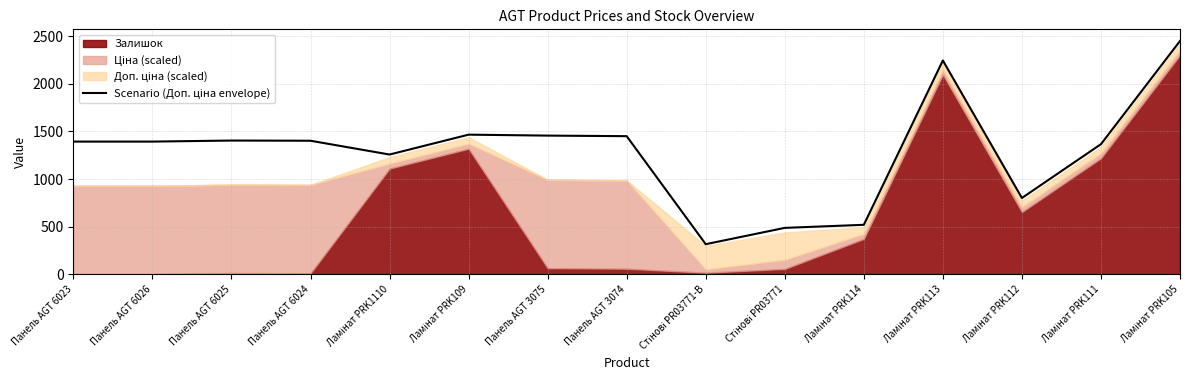

The chart shows a value of 1359.2 at Ламінат PRK113. True or false?

False